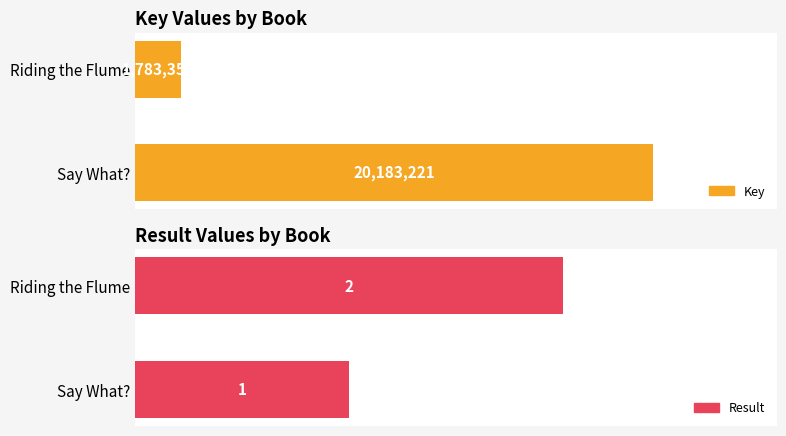

What is the value of the Result bar at the 2nd from the left?

2